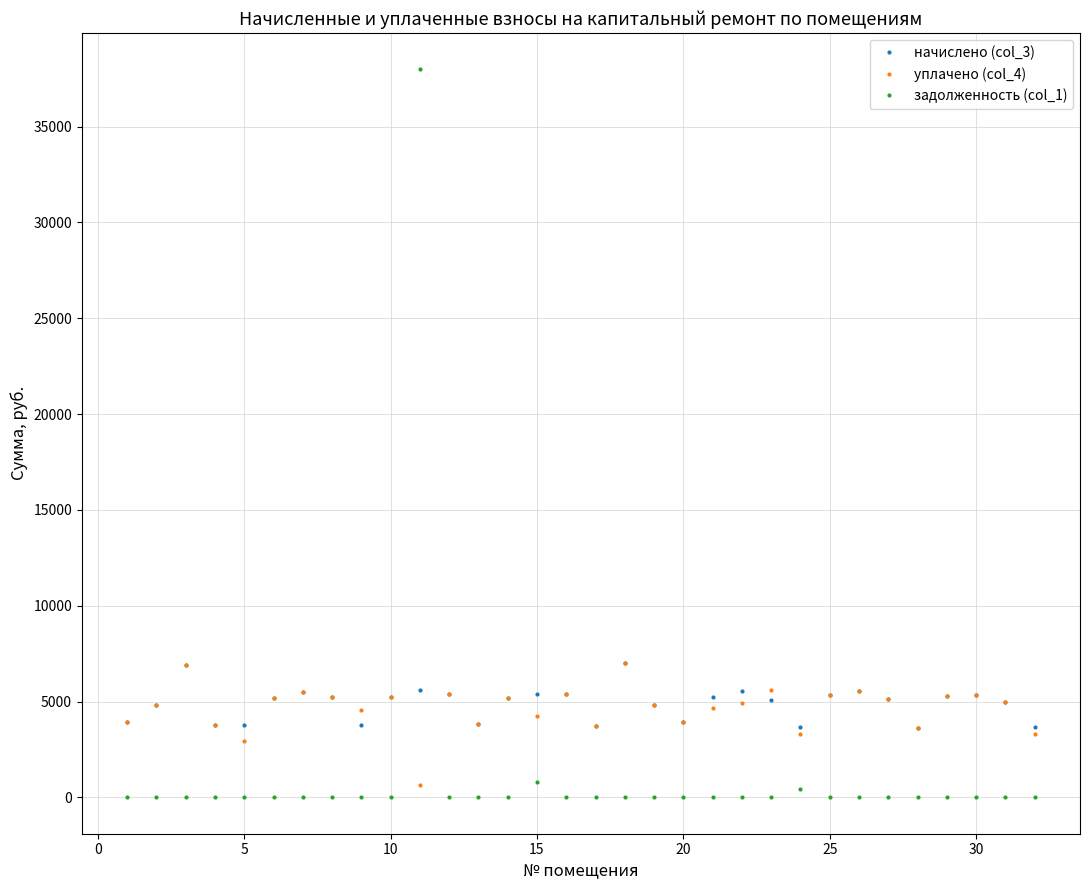

How many intersections are there between задолженность (col_1) and начислено (col_3)?

2